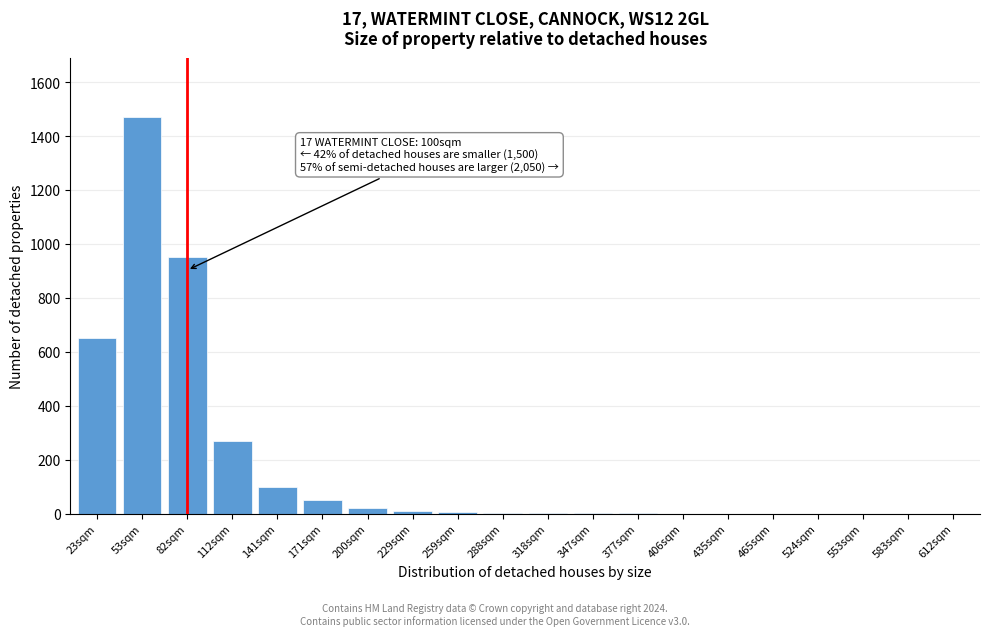

Which category has the highest value across all series?

53sqm